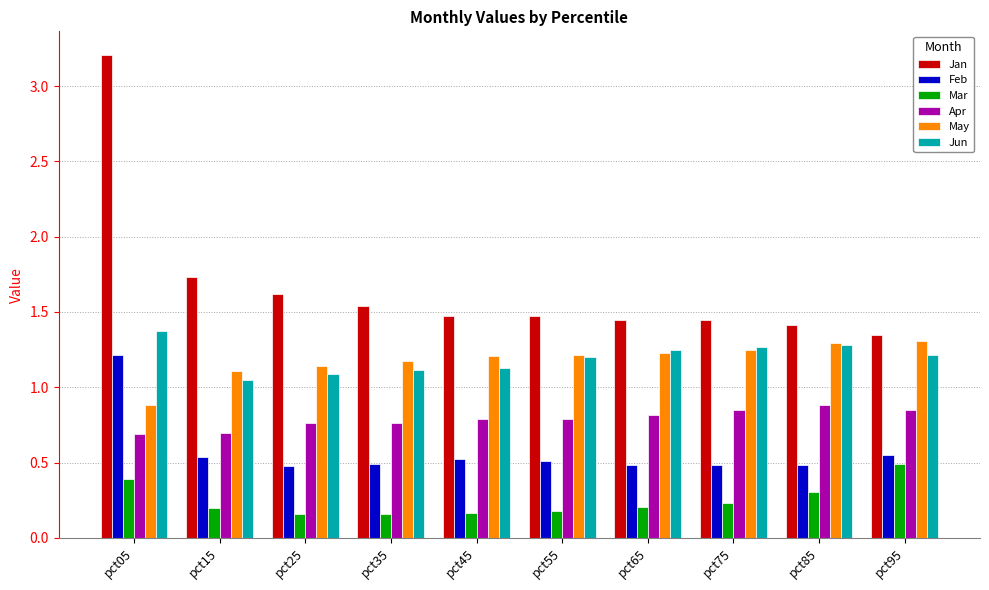

What is the sum of all Jan values?

16.7